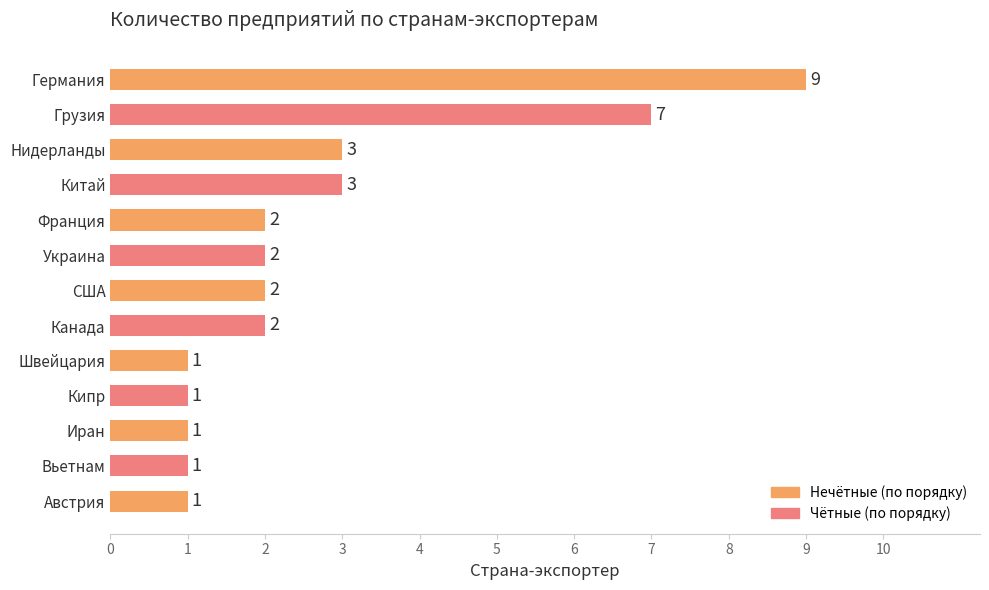

The chart shows a value of 3 at США. True or false?

False